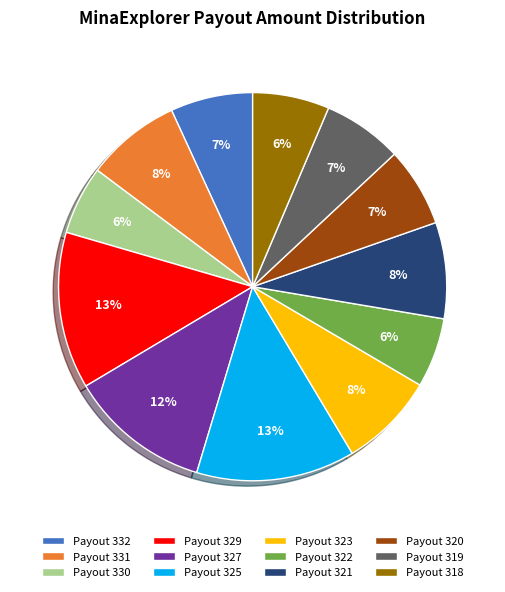

Is there a majority slice in this chart?

No